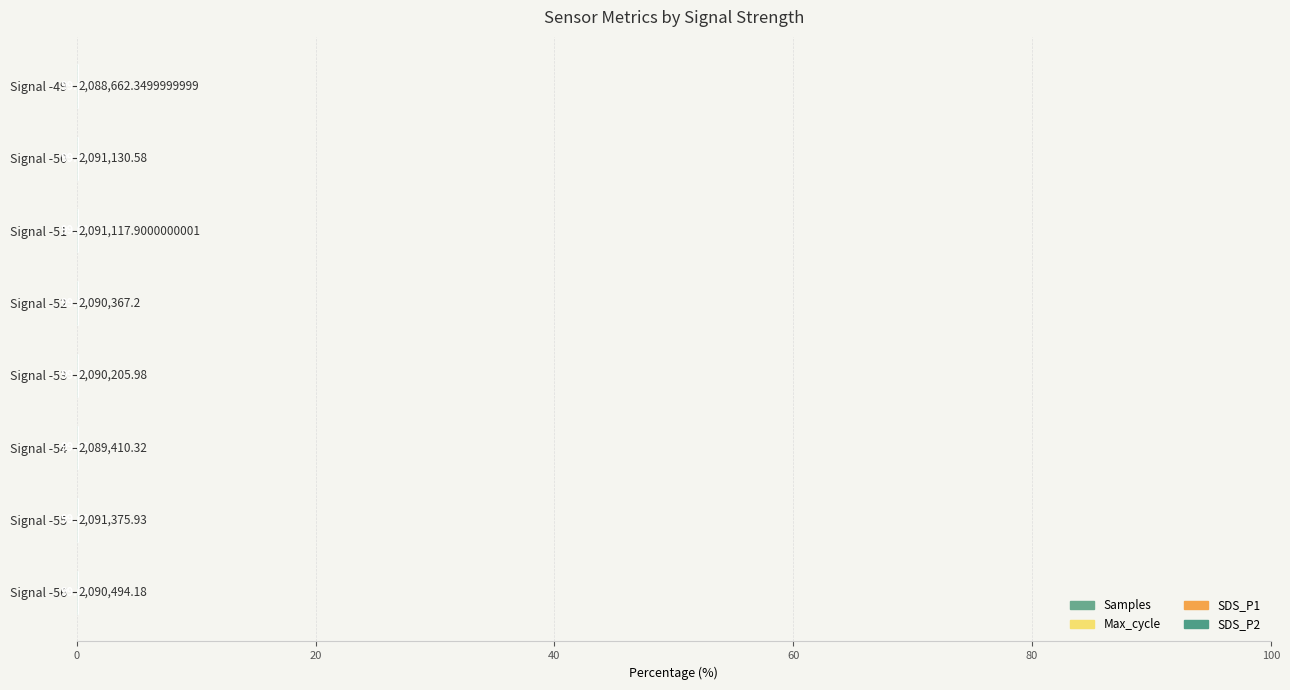

Reading left to right, extract all data points from this chart.

Samples: 99.0	99.0	99.0	99.0	99.0	99.0	99.0	99.0
Max_cycle: 1.0	1.0	1.0	1.0	1.0	1.0	1.0	1.0
SDS_P1: 0.0	0.0	0.0	0.0	0.0	0.0	0.0	0.0
SDS_P2: 0.0	0.0	0.0	0.0	0.0	0.0	0.0	0.0